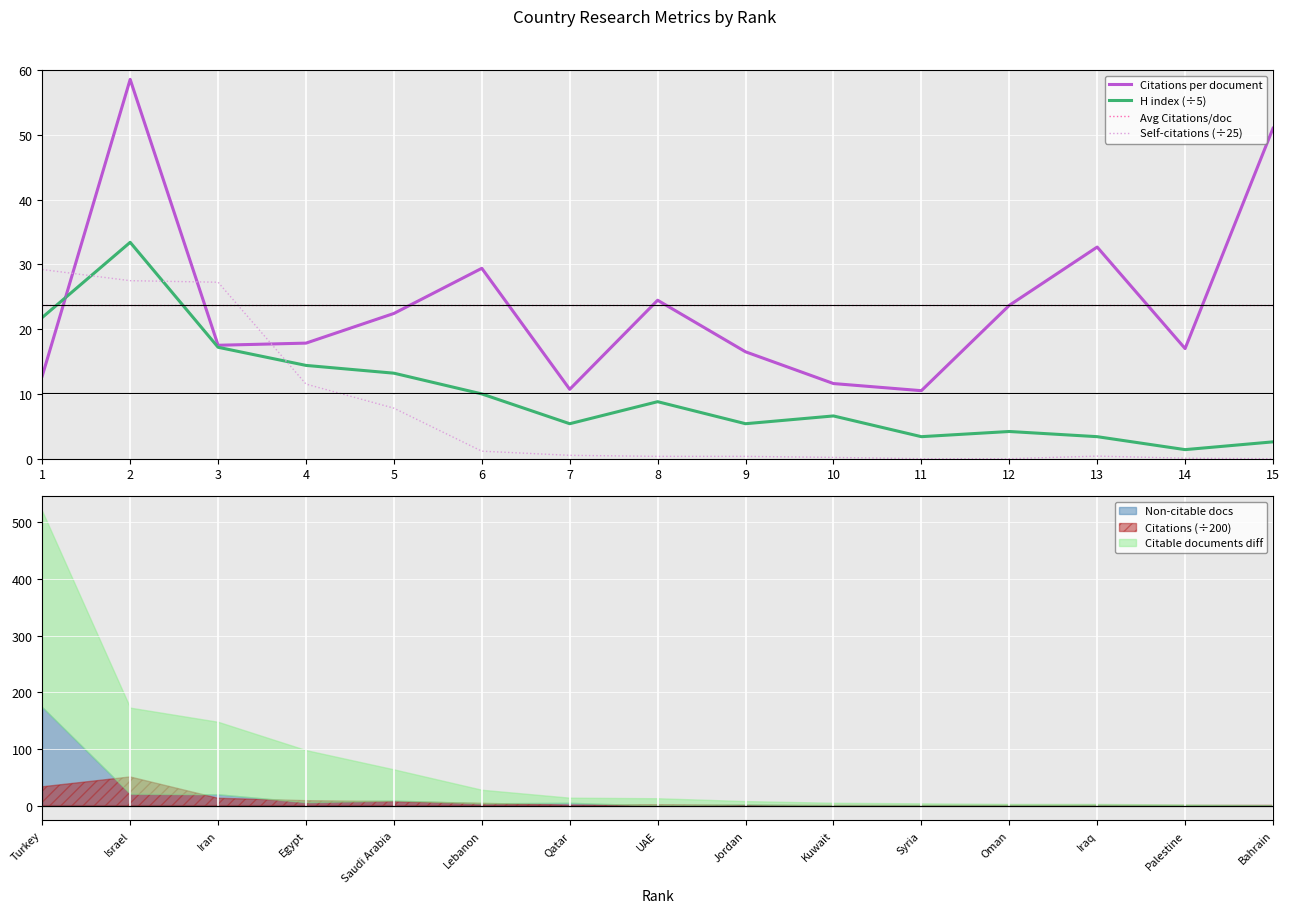

True or false: H index (÷5) and Avg Citations/doc intersect in this chart.

True